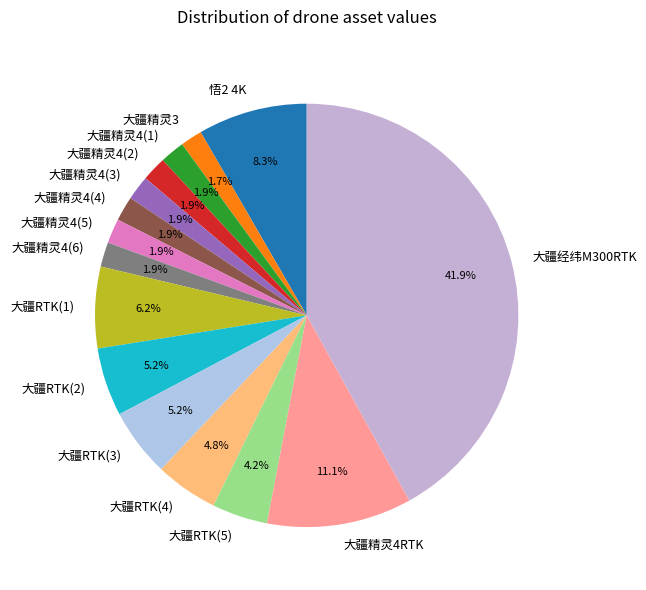

To the nearest percent, what is the combined percentage of 大疆精灵4(6) and 大疆精灵4RTK?

13%